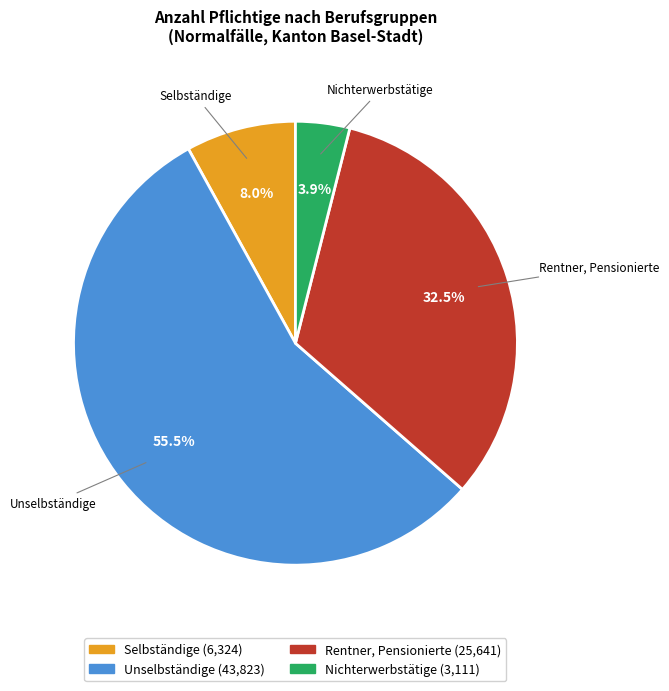

Between Rentner, Pensionierte and Unselbständige, which is larger?

Unselbständige